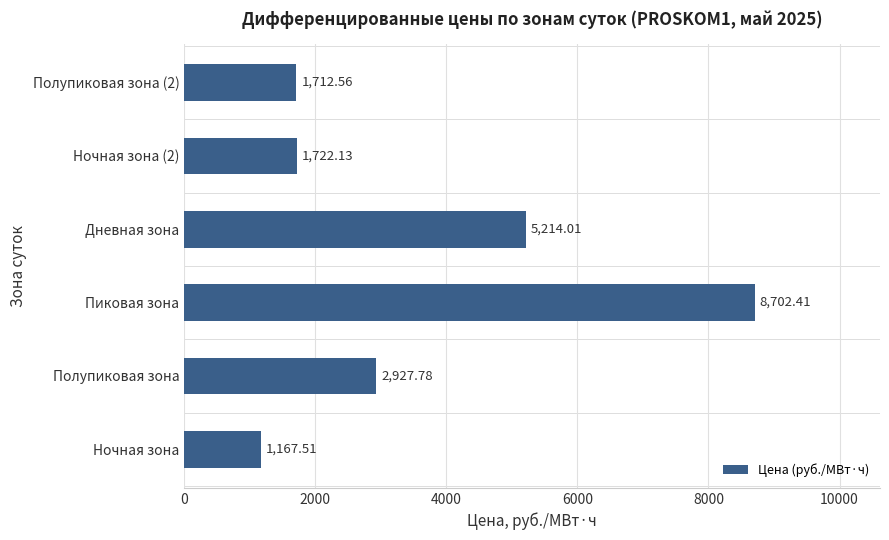

Which label corresponds to the largest value in the chart?

Пиковая зона